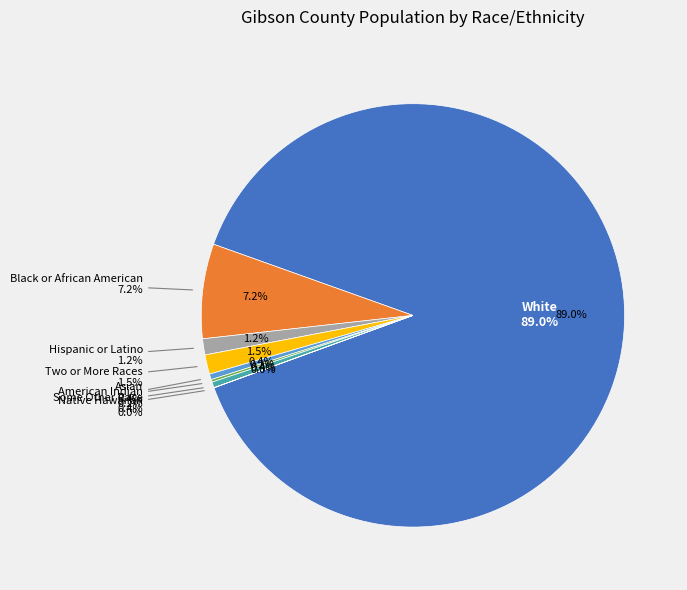

What is the change in value from Hispanic or Latino to Native Hawaiian and Other Pacific?

-438